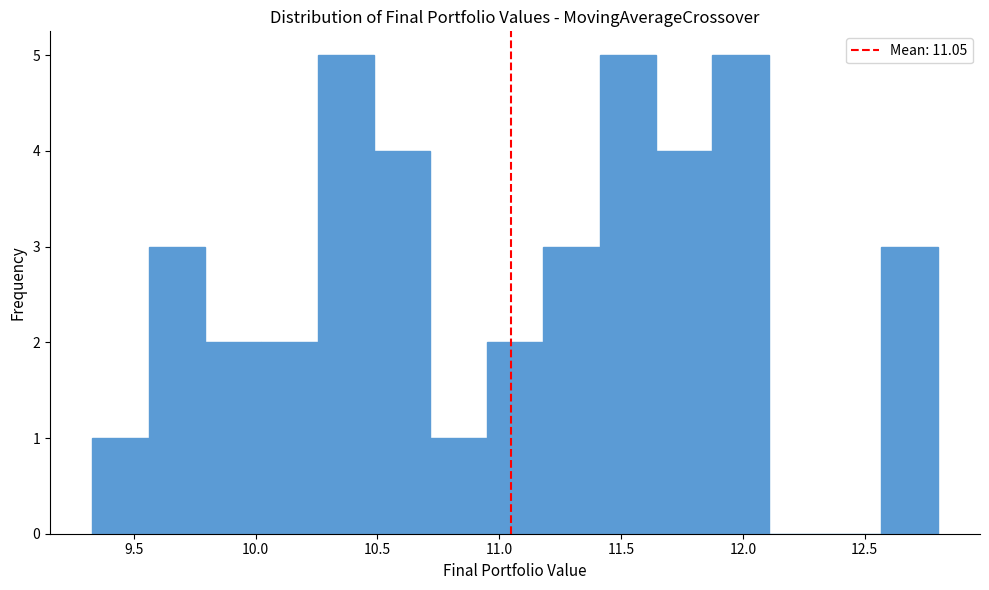

Reading left to right, list every bar in this chart as the range it spans on the x-axis followed by its height. Neither the bar edges nor the heights are printed on the chart, so give them approximately, as read against the axes.

9.35 to 9.55: 1
9.55 to 9.80: 3
9.80 to 10.00: 2
10.00 to 10.25: 2
10.25 to 10.50: 5
10.50 to 10.70: 4
10.70 to 10.95: 1
10.95 to 11.20: 2
11.20 to 11.40: 3
11.40 to 11.65: 5
11.65 to 11.85: 4
11.85 to 12.10: 5
12.10 to 12.35: 0
12.35 to 12.55: 0
12.55 to 12.80: 3